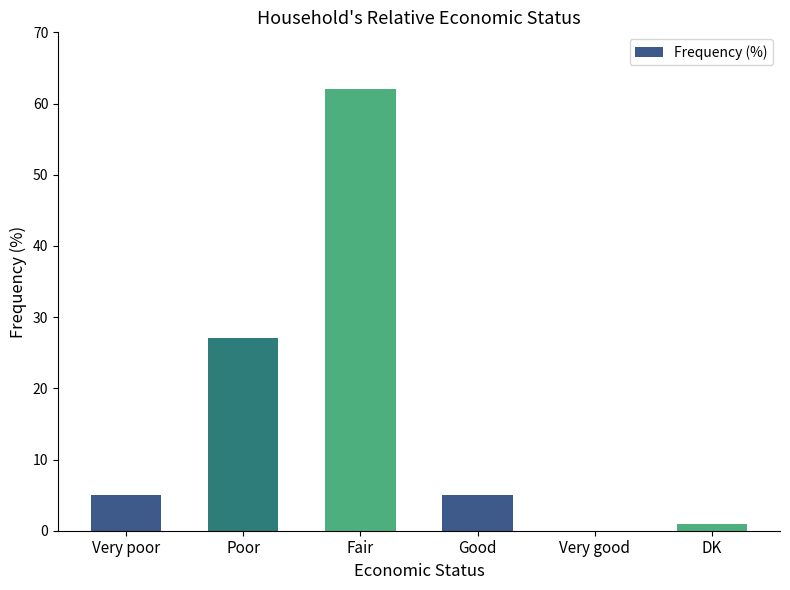

Which label corresponds to the largest value in the chart?

Fair